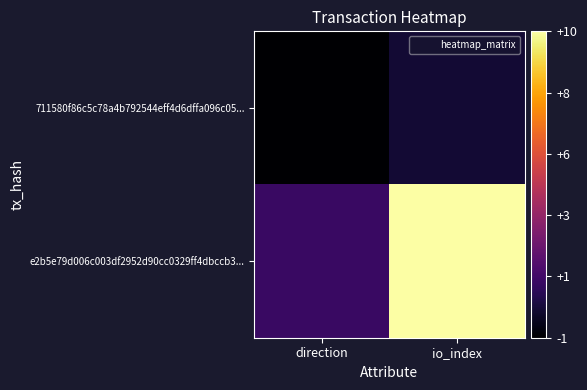

Reading left to right, transcribe all the data shown in this chart.

711580f86c5c78a4b792544eff4d6dffa096c05...: direction=-1	io_index=0
e2b5e79d006c003df2952d90cc0329ff4dbccb3...: direction=1	io_index=10